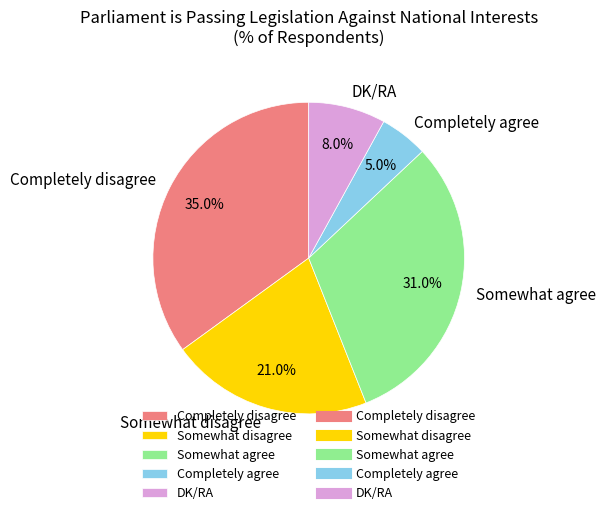

How many segments does this pie chart have?

5